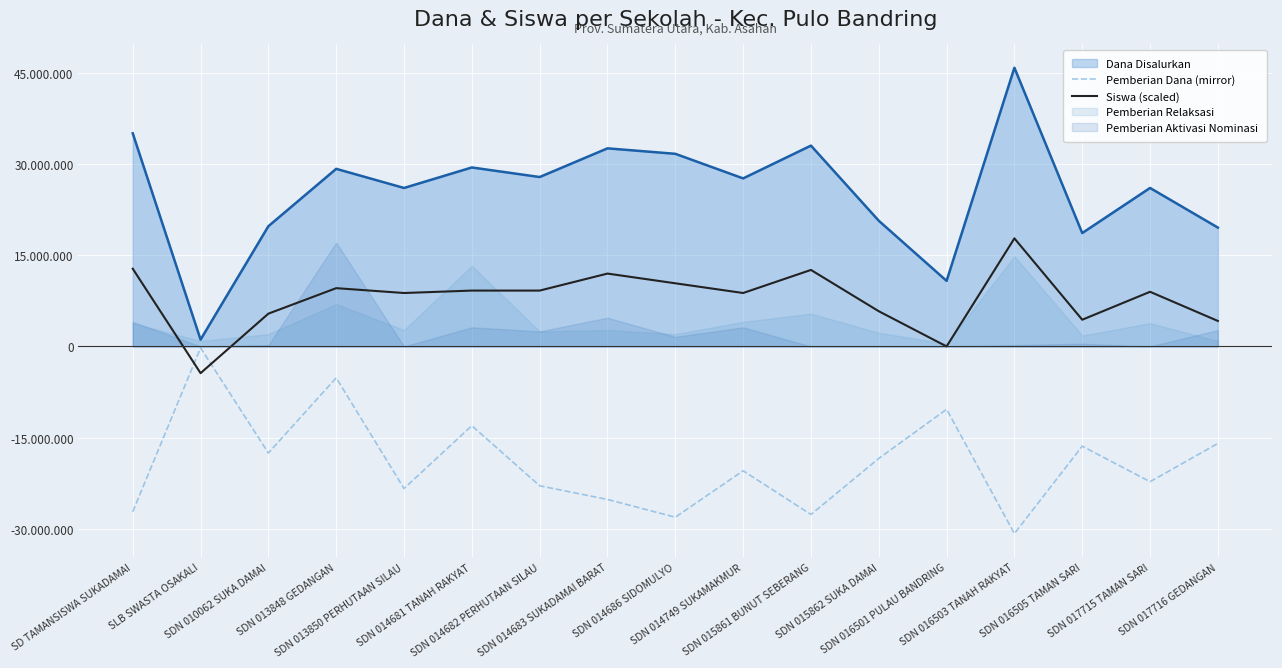

What is the average value of the Siswa (scaled) series?

7976471